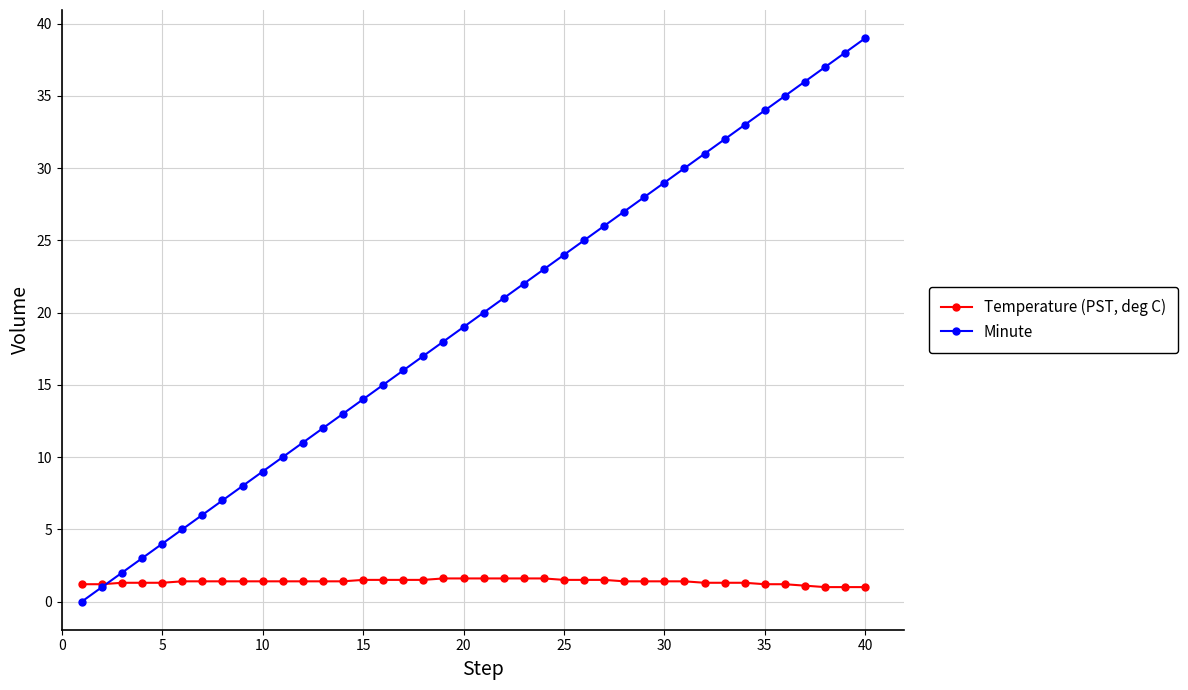

What is the maximum value shown in the chart?

39.0